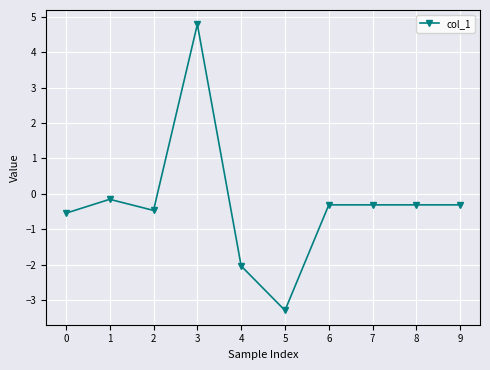

At which category does the data reach its first local valley?

2